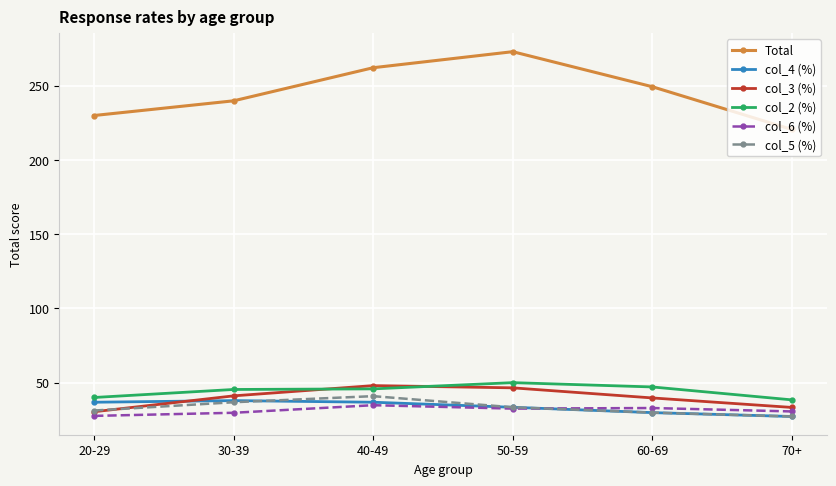

At which label is col_5 (%) closest to 34?

50-59